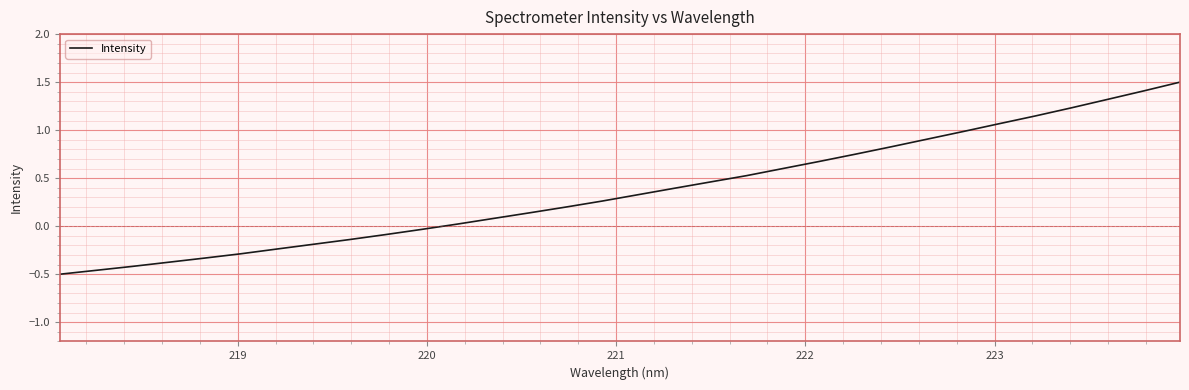

What is the greatest value displayed?

1.5